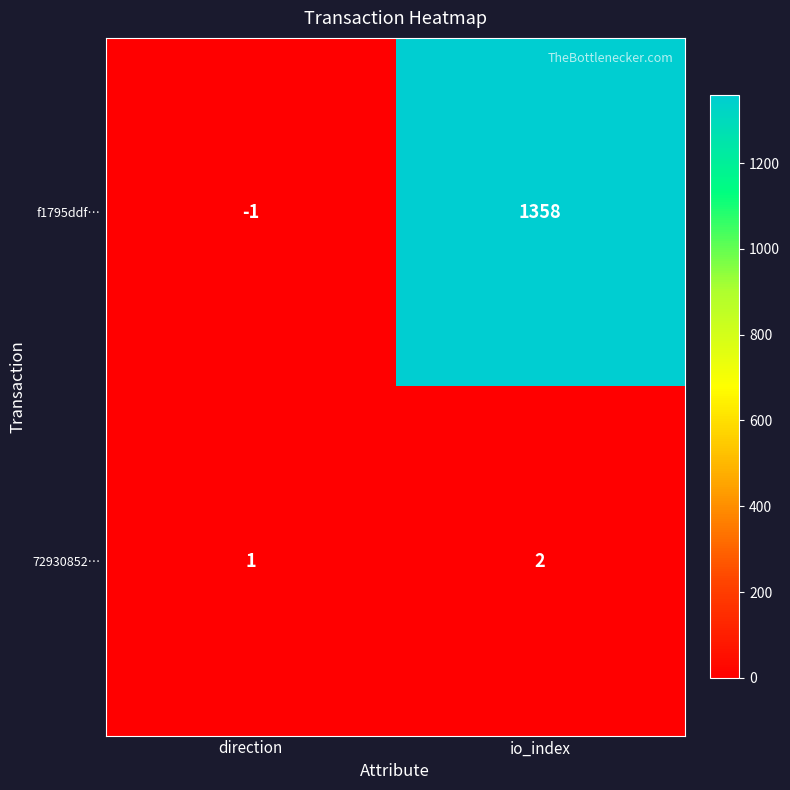

At which category does the chart reach its minimum across all series?

direction